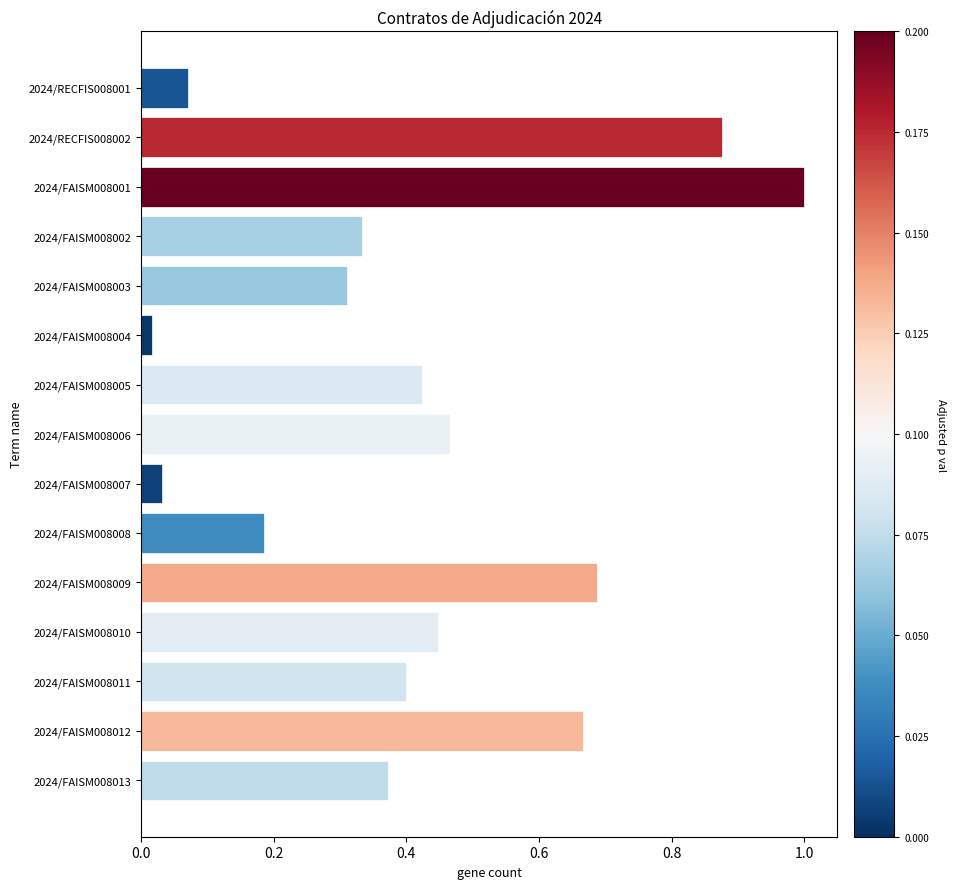

What is the label of the 3rd bar from the bottom?

2024/FAISM008011